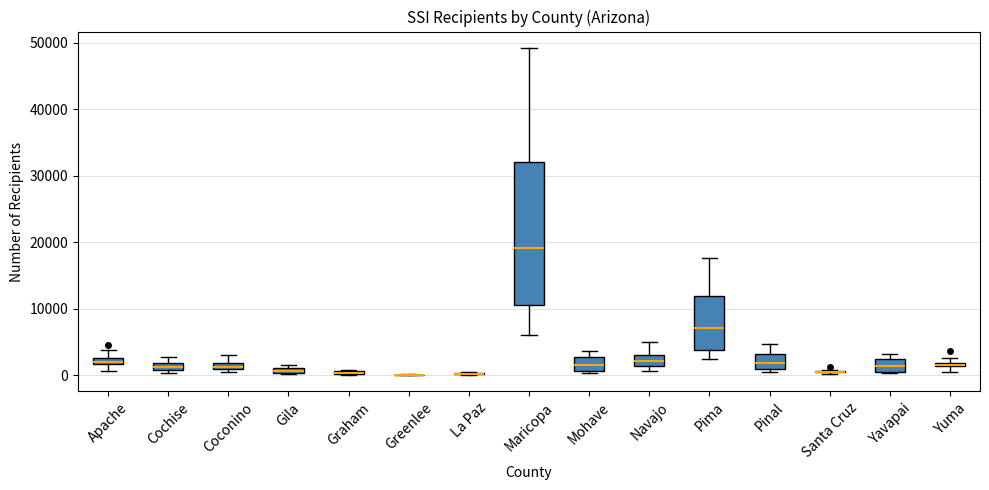

Comparing the boxes themselves (not the whiskers), which one is the tallest?

Maricopa